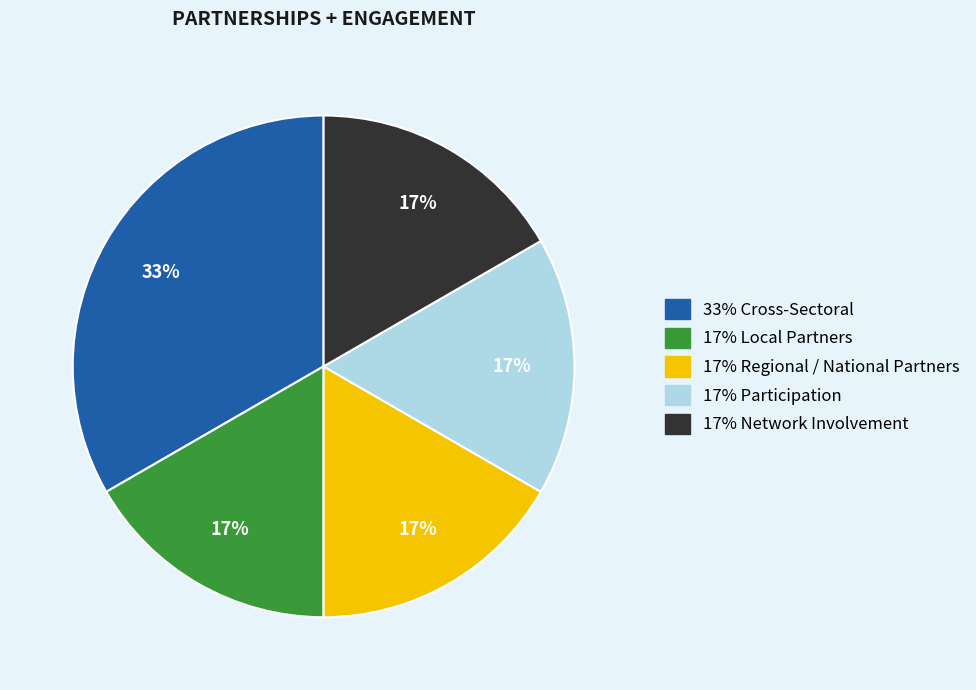

How many slices are in this pie chart?

5